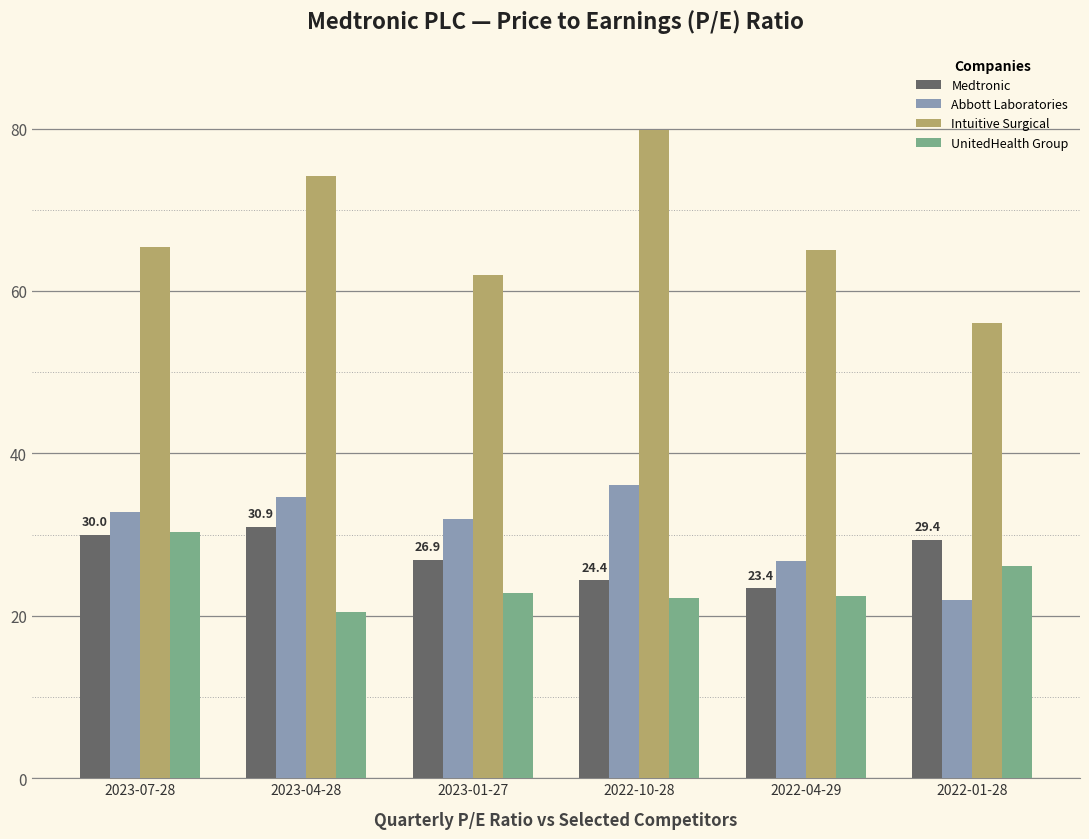

At 2023-01-27, list the series in order from largest to smallest.

Intuitive Surgical, Abbott Laboratories, Medtronic, UnitedHealth Group